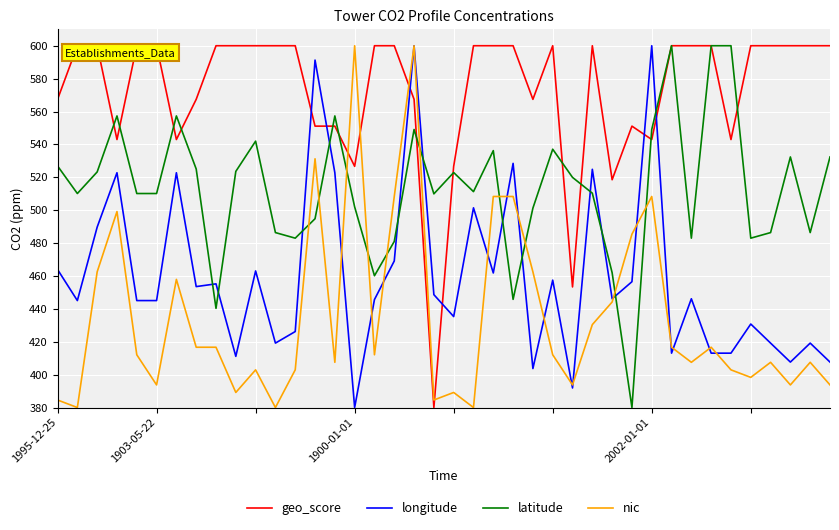

What is the smallest value displayed?

380.0